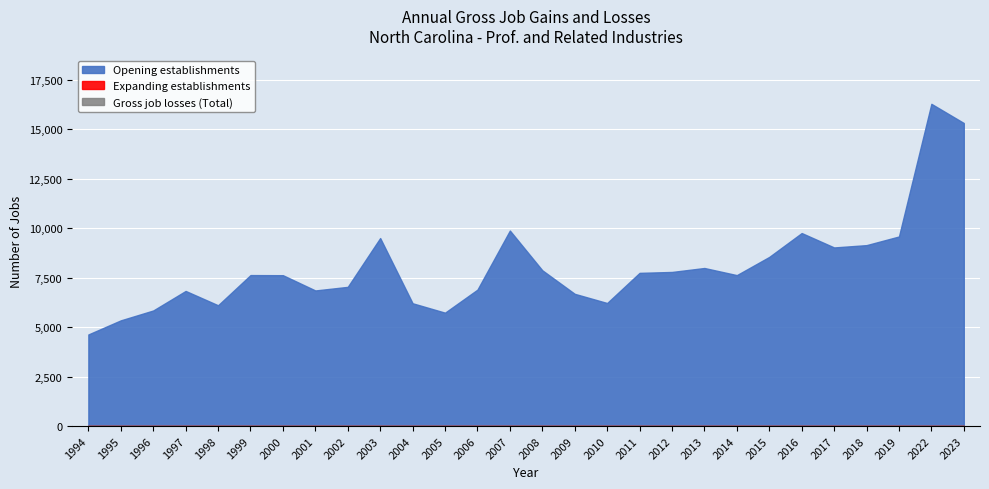

List the labels in order of Gross job gains (Expanding establishments) value, smallest first.

1994, 1995, 1996, 1997, 1998, 1999, 2000, 2001, 2002, 2003, 2004, 2005, 2006, 2007, 2008, 2009, 2010, 2011, 2012, 2013, 2014, 2015, 2016, 2017, 2018, 2019, 2022, 2023